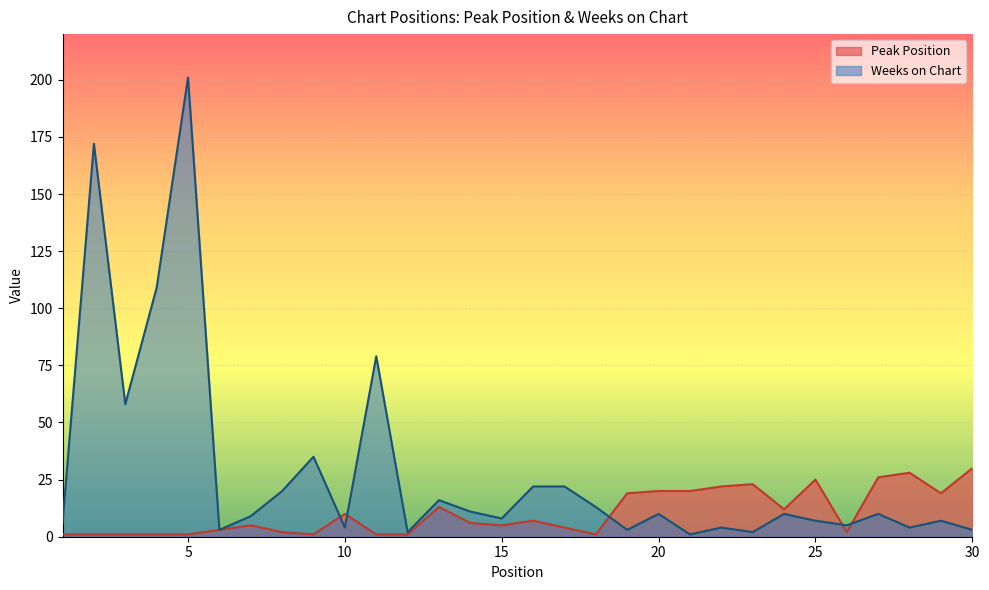

Which series has the largest total across all categories?

Weeks on Chart